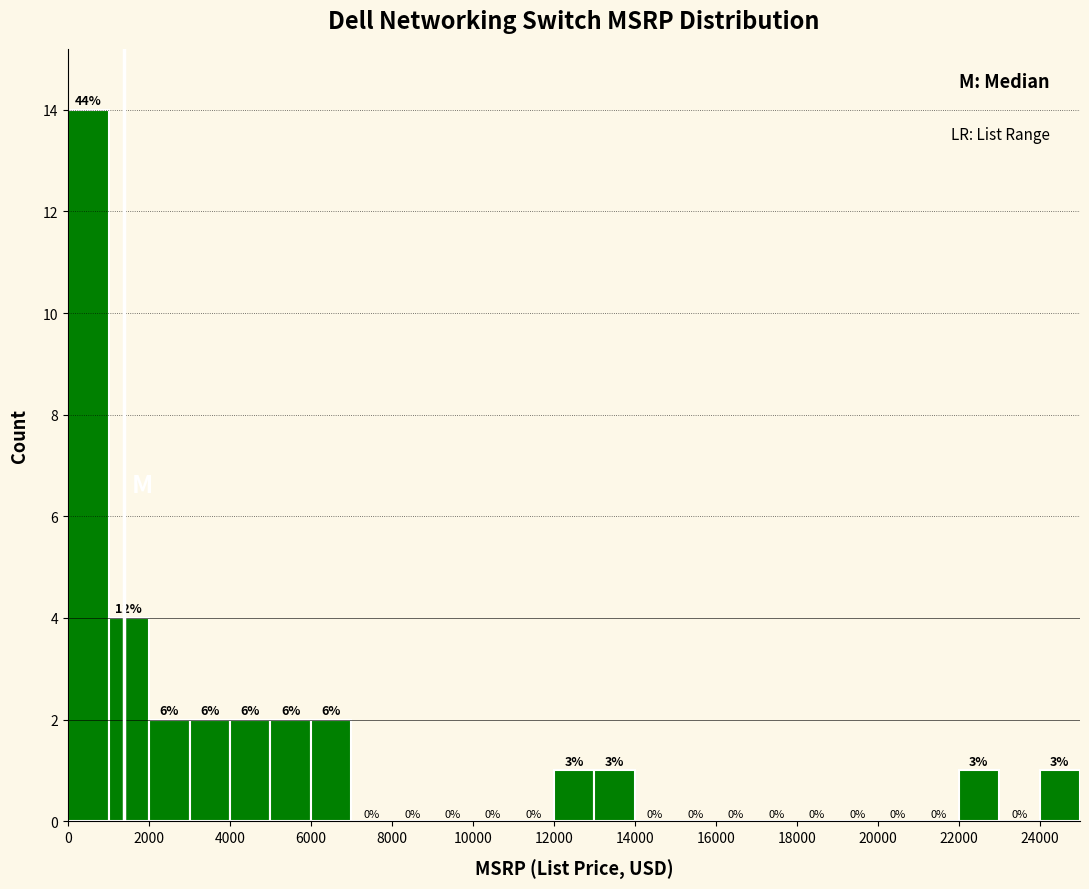

Which range on the x-axis has the tallest bar?

0 to 1000